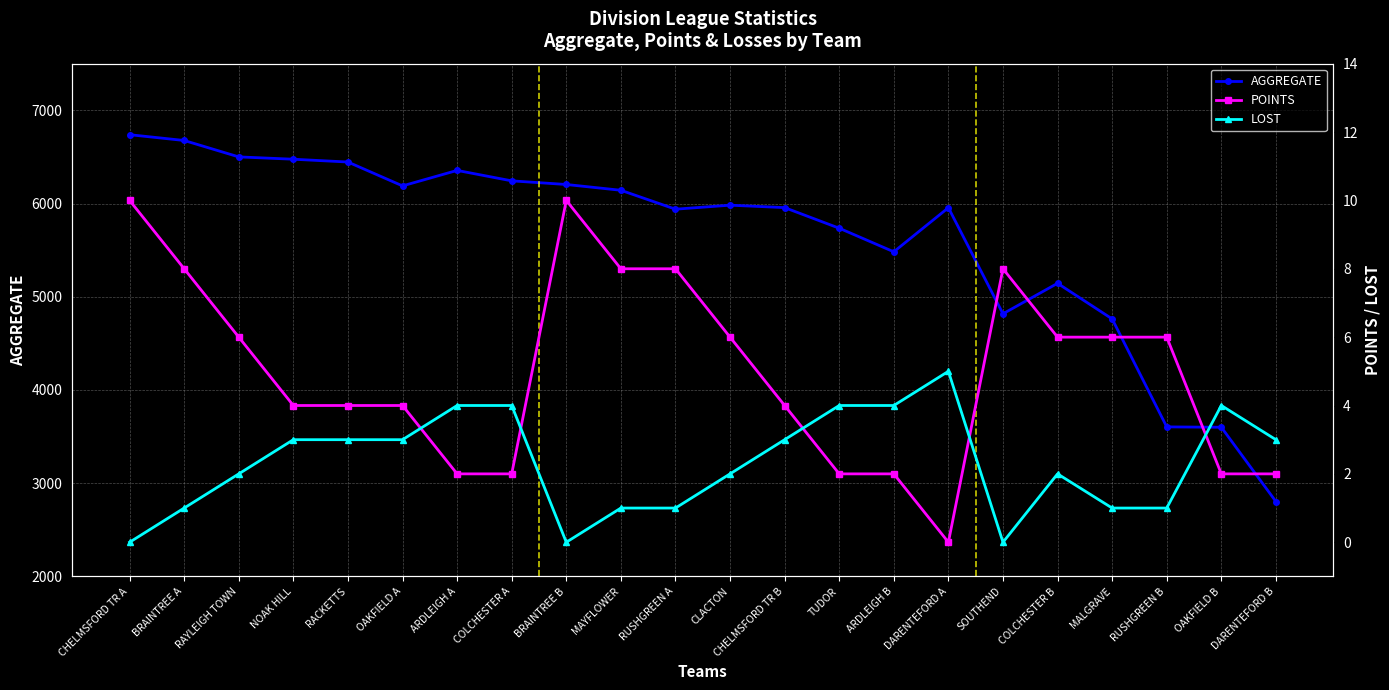

Does the chart display data point markers on the line(s)?

Yes